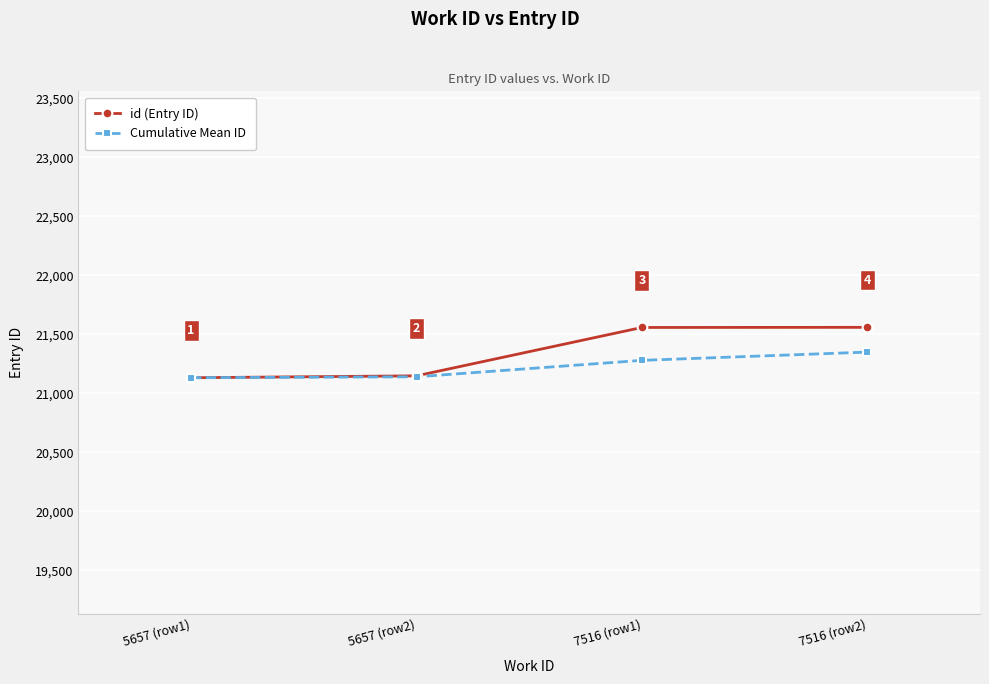

True or false: Cumulative Mean ID has more than 0 interior local peaks.

False